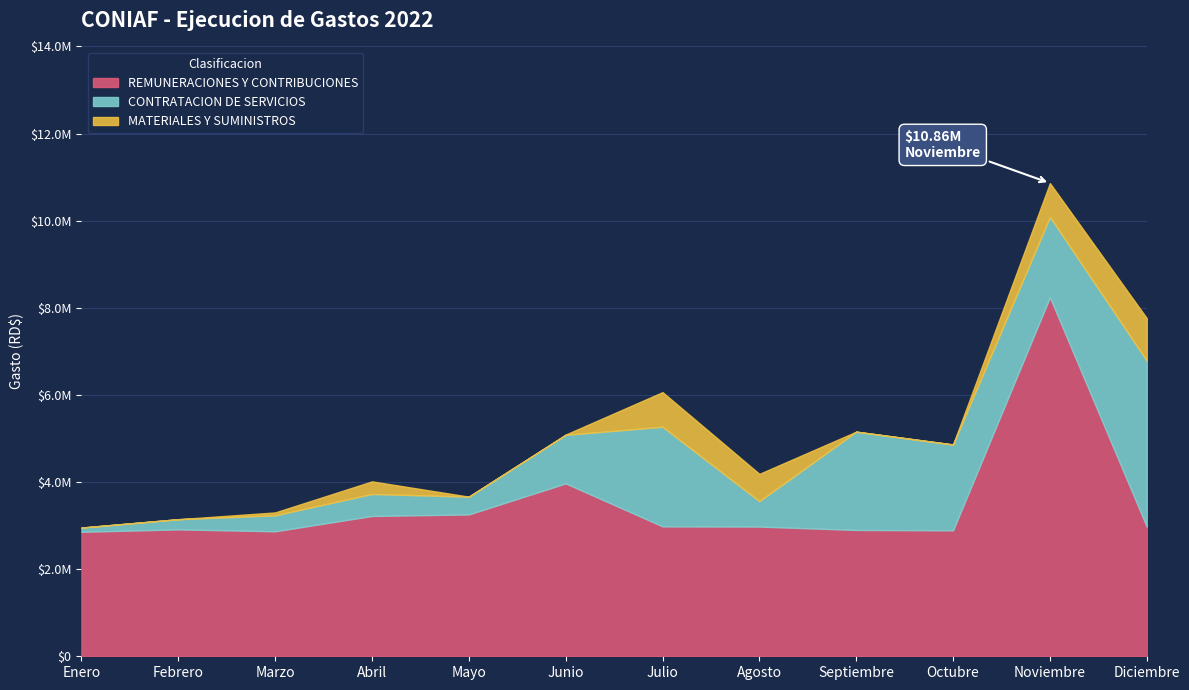

Reading left to right, list all the values displayed in this chart.

REMUNERACIONES Y CONTRIBUCIONES: 2857959.2	2912898.0	2869524.0	3220880.1	3256450.1	3969190.5	2982675.6	2977893.4	2899726.4	2891678.8	8240609.4	2976762.9
CONTRATACION DE SERVICIOS: 96998.7	233847.9	366299.8	505642.9	408314.8	1114132.1	2286497.1	584118.2	2256857.8	1970238.3	1846781.1	3811042.1
MATERIALES Y SUMINISTROS: 0.0	0.0	66881.1	288872.1	0.0	6582.2	794887.7	625401.2	0.0	0.0	775106.0	975004.0